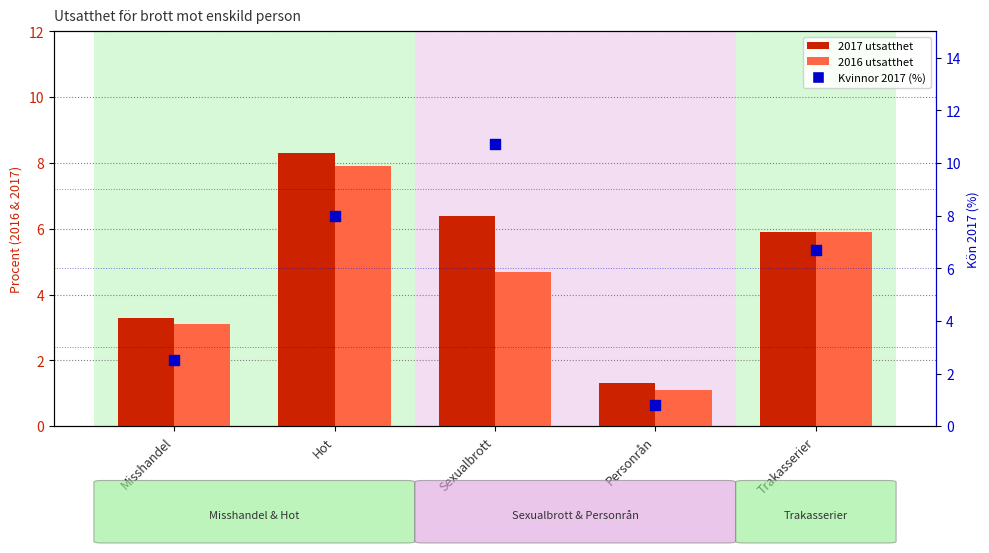

At how many categories does at least one series exceed 5?

3